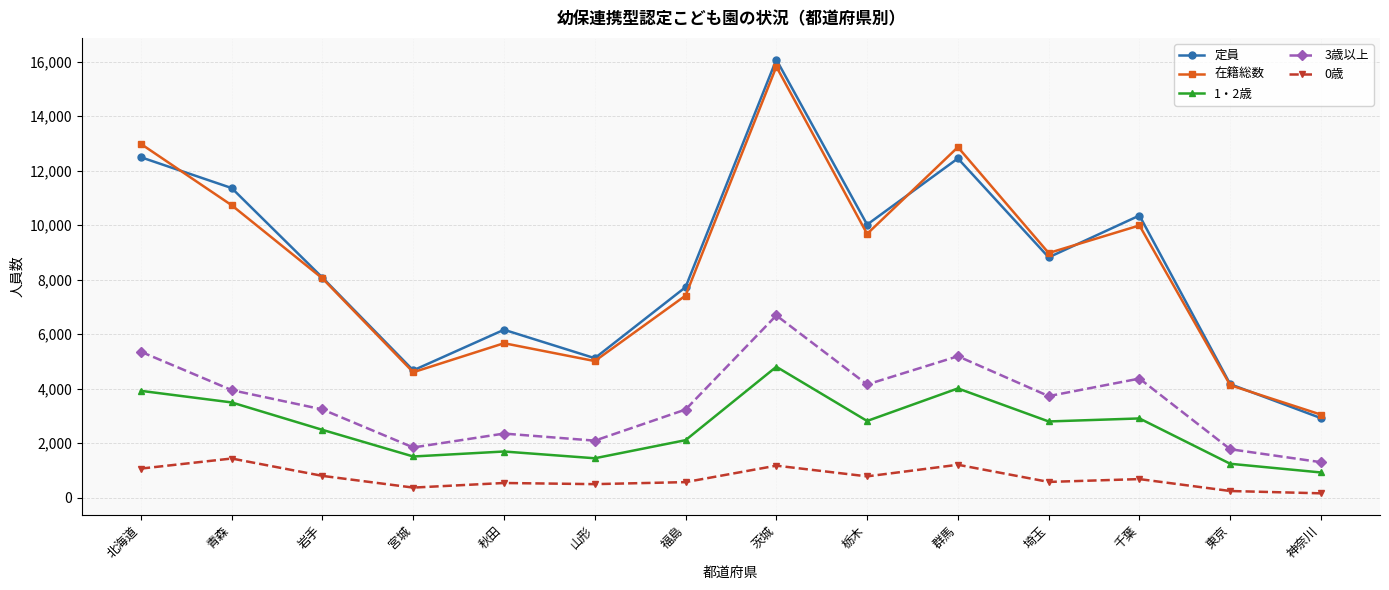

At which category is the sum across all series the highest?

茨城